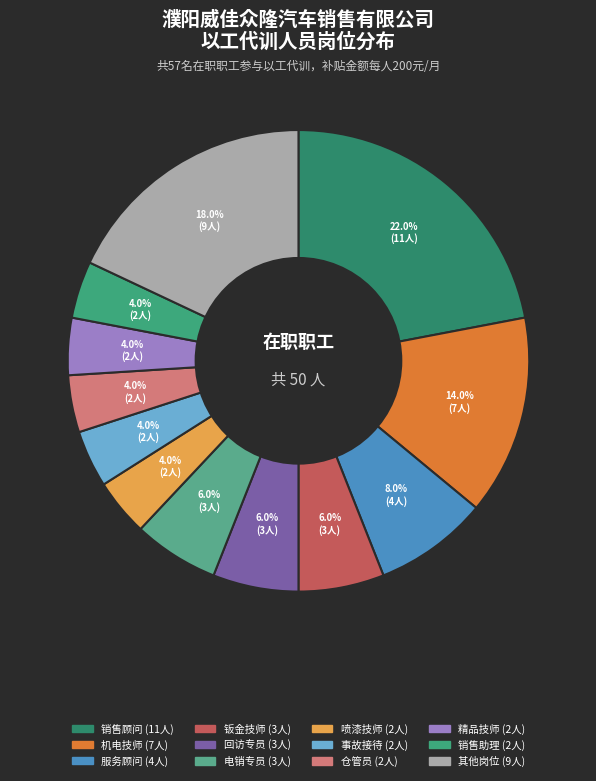

To the nearest percent, what is the difference between the largest and smallest slice percentages?

18%